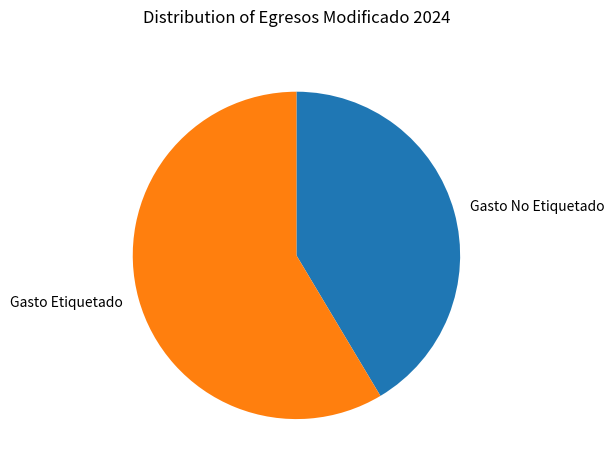

How many segments does this pie chart have?

2